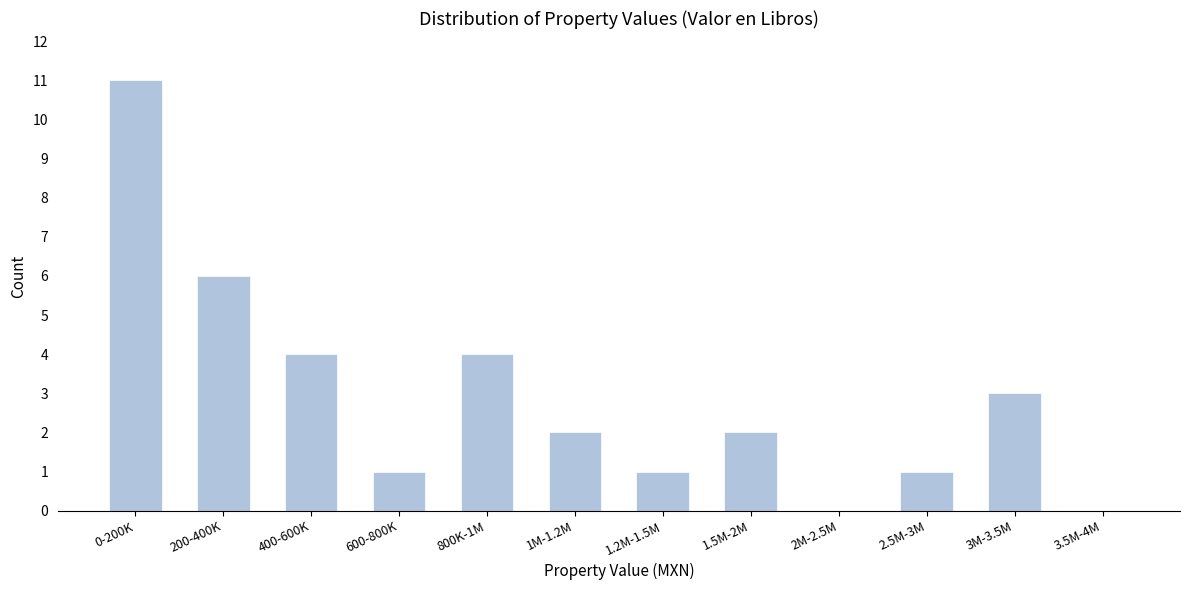

Reading left to right, extract all data points from this chart.

0-200K=11	200-400K=6	400-600K=4	600-800K=1	800K-1M=4	1M-1.2M=2	1.2M-1.5M=1	1.5M-2M=2	2M-2.5M=0	2.5M-3M=1	3M-3.5M=3	3.5M-4M=0